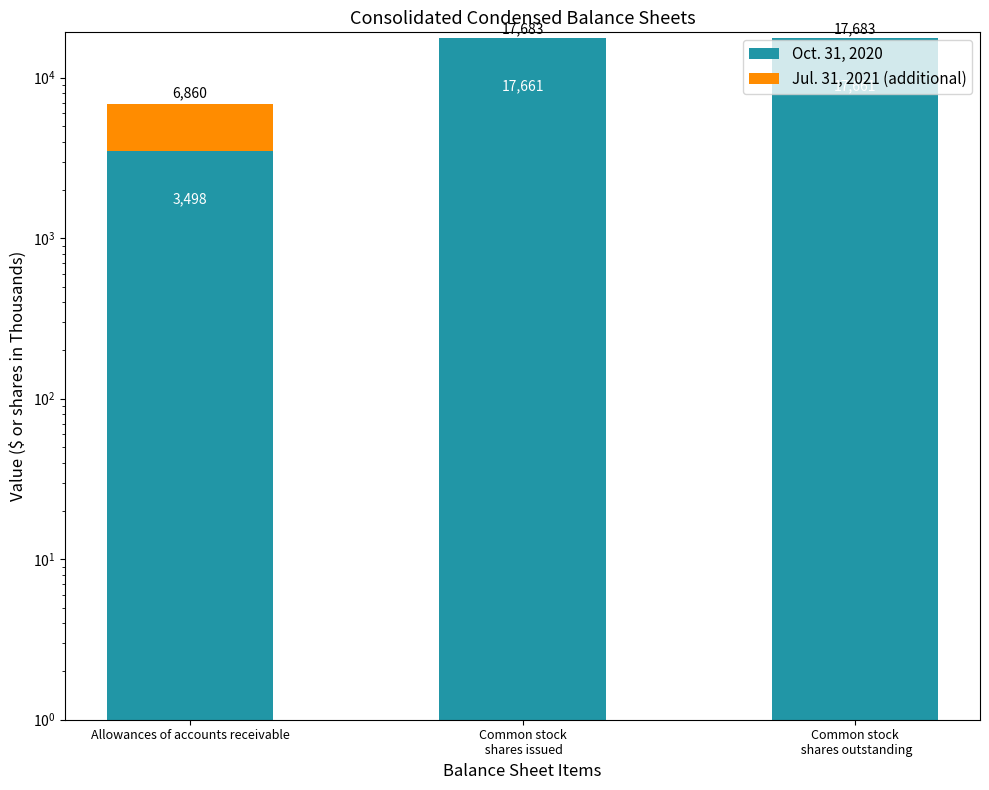

What is the spread (max minus min) of values at Common stock
 shares outstanding?

17639